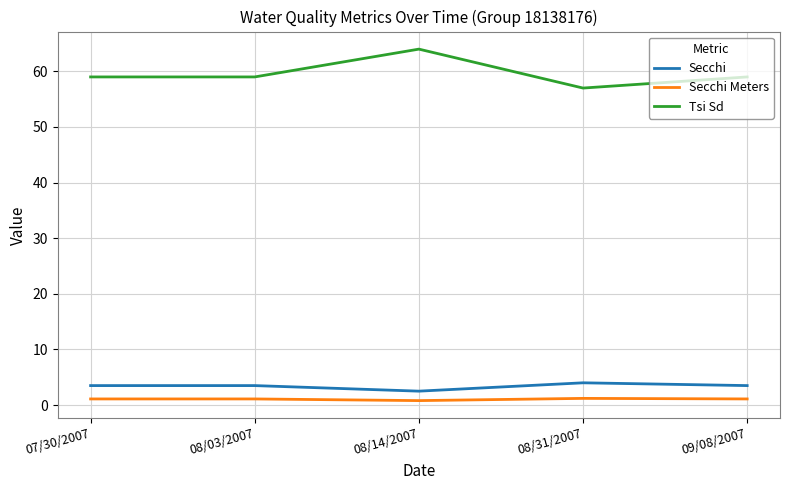

At 08/31/2007, list the series in order from largest to smallest.

Tsi Sd, Secchi, Secchi Meters